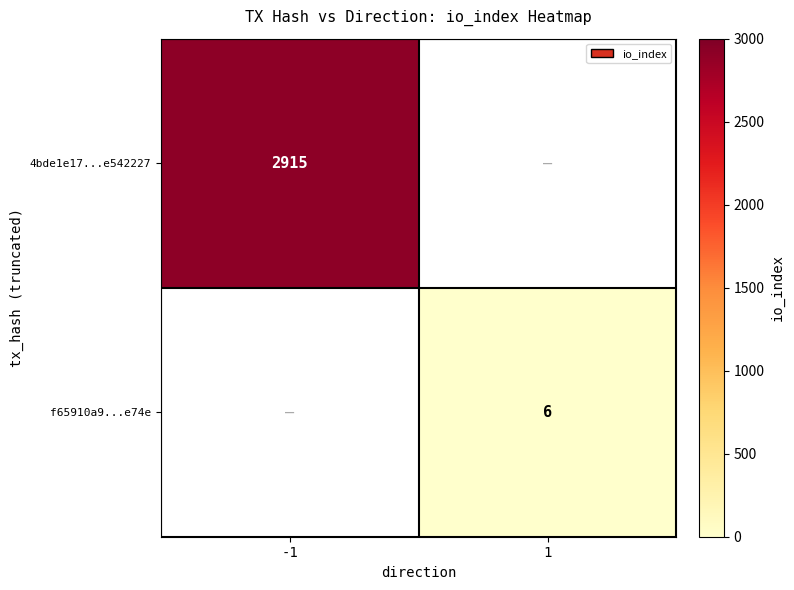

The value of 4bde1e17...e542227 at -1 is 2915. True or false?

True